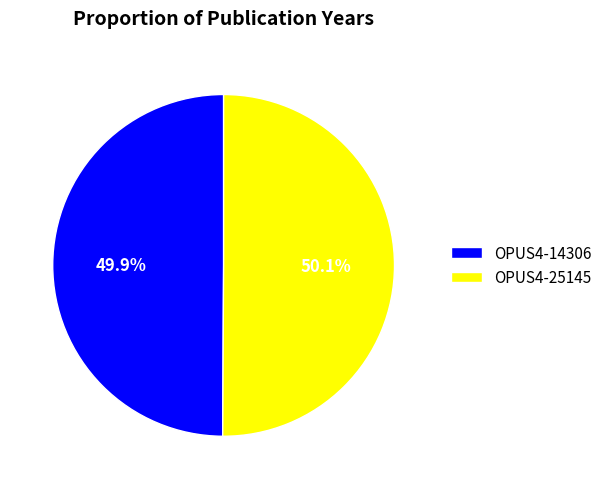

What is the total percentage of OPUS4-14306 and OPUS4-25145?

100.0%